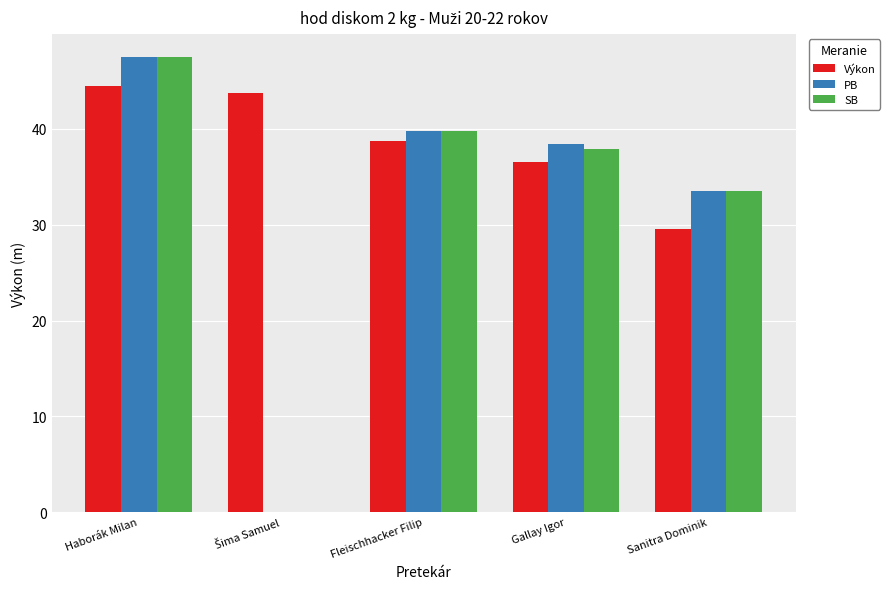

What is the average value of the PB series?

31.9